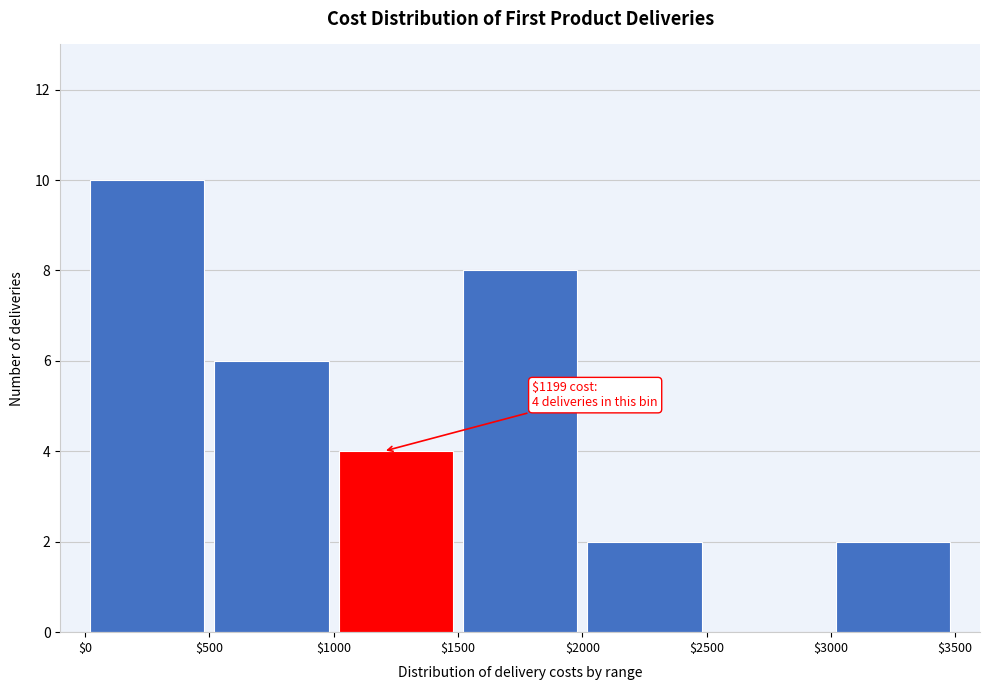

Which range on the x-axis has the tallest bar?

$0 to $500